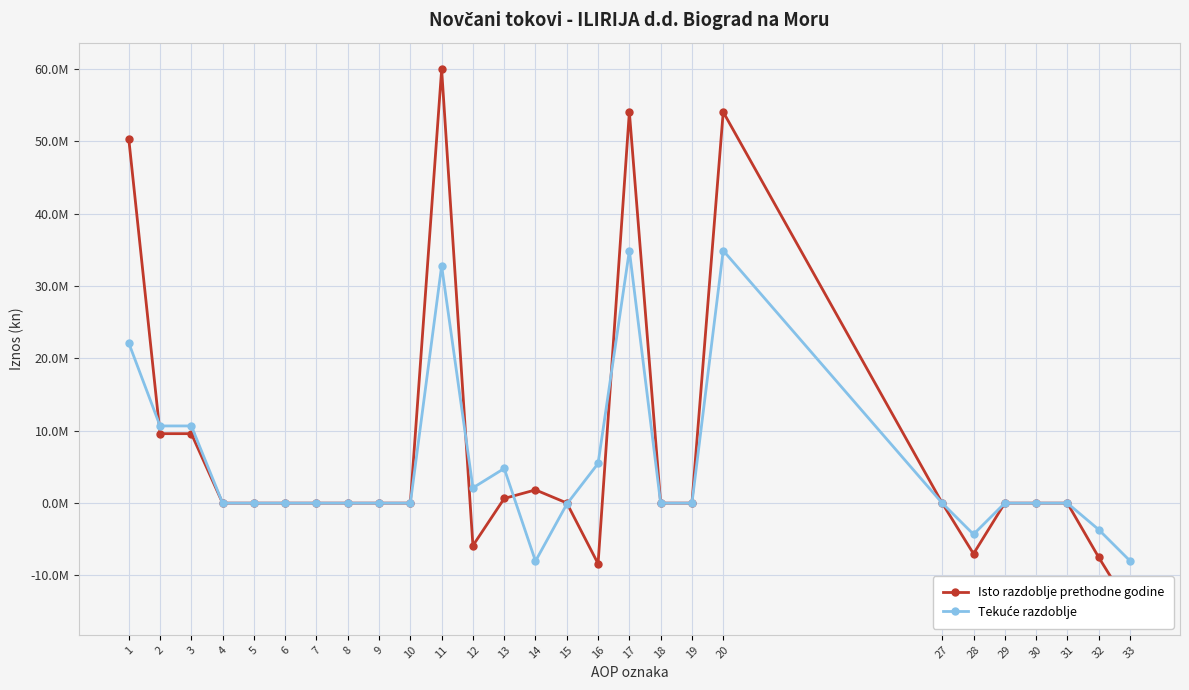

Which series has the largest total across all categories?

Isto razdoblje prethodne godine